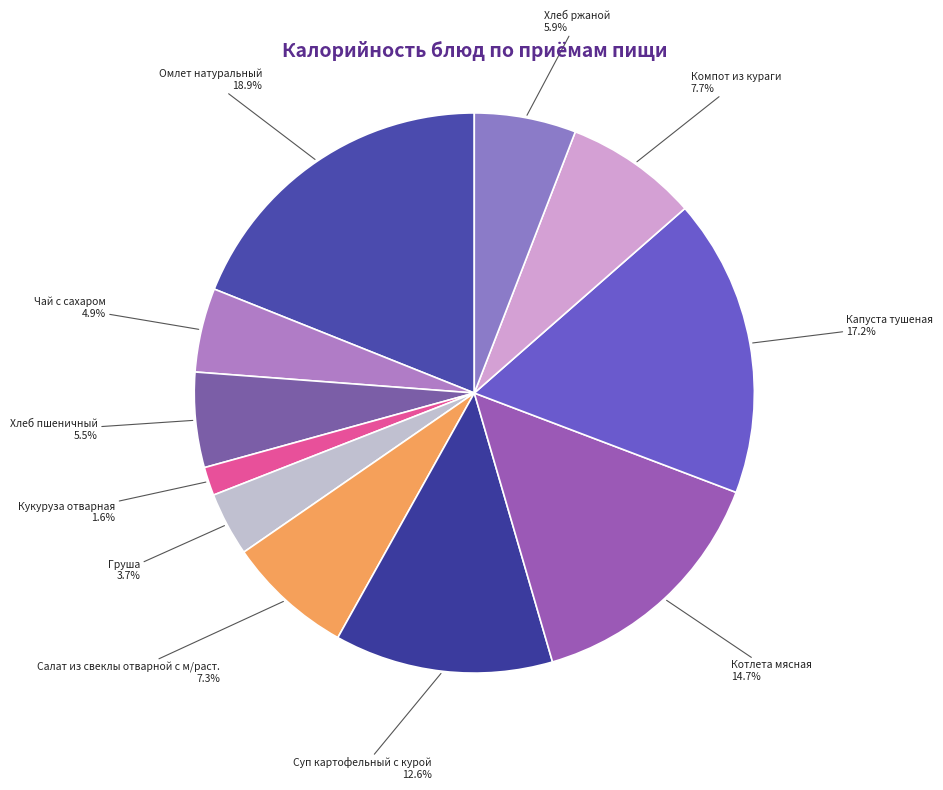

What percentage is the Компот из кураги slice, to the nearest percent?

8%